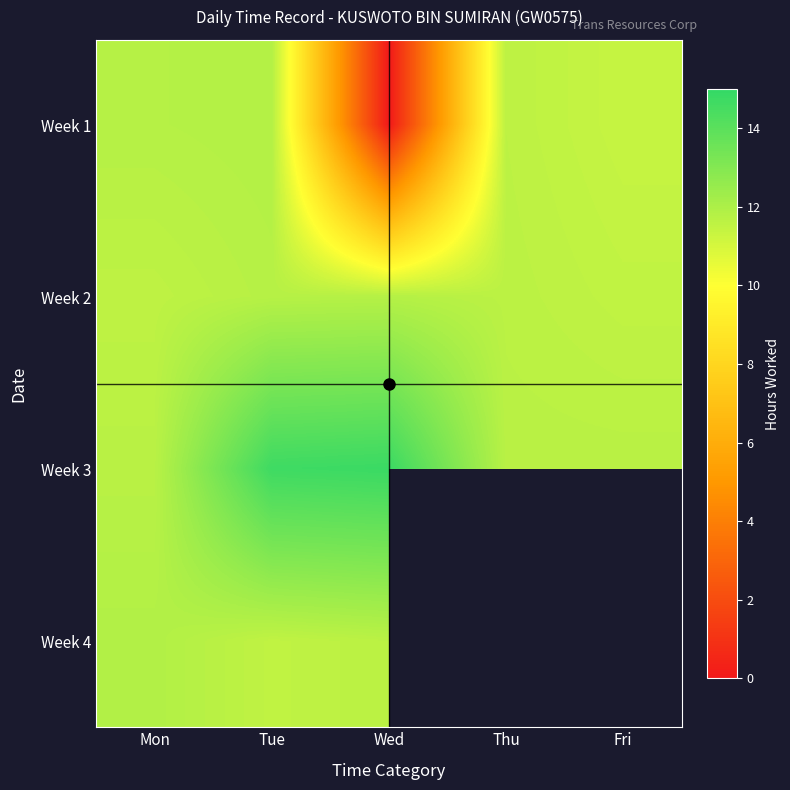

Count the number of categories in the chart.

5